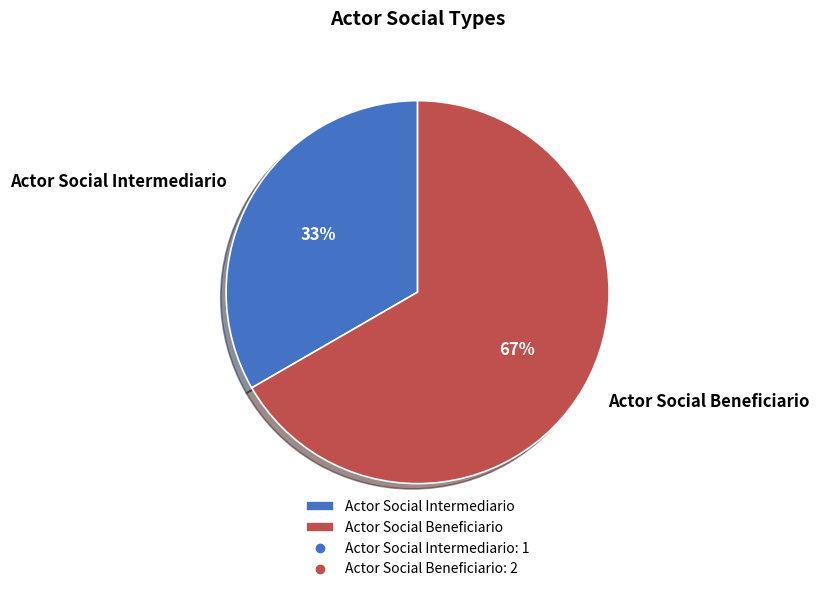

To the nearest percent, what is the combined percentage of Actor Social Beneficiario and Actor Social Intermediario?

100%